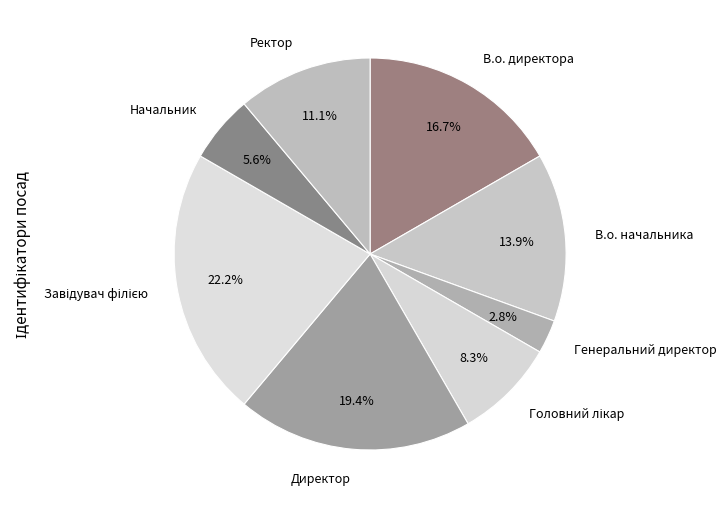

To the nearest percent, what is the difference between the largest and smallest slice percentages?

19%